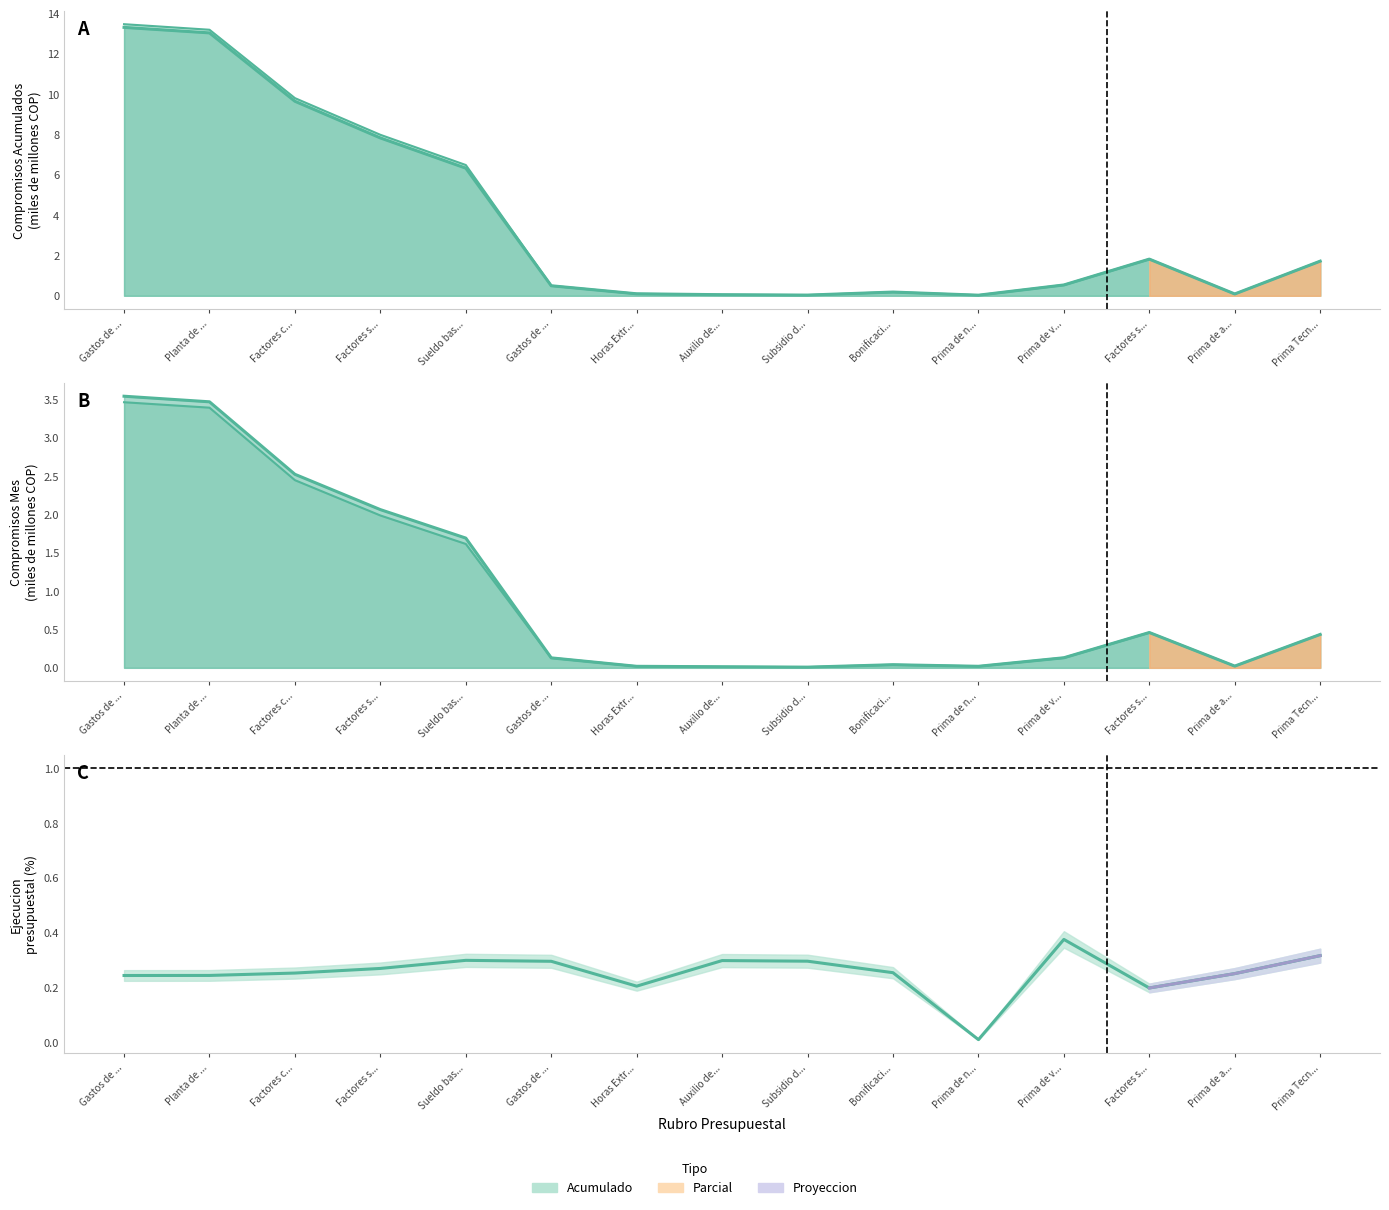

What is the difference between the highest and lowest values at Prima Tecn...?

1.3